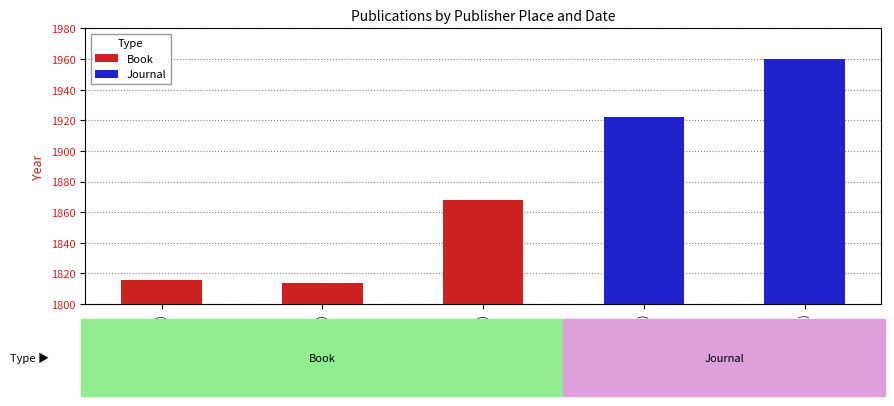

What is the change in value from London (1814) to London (1868)?

+54